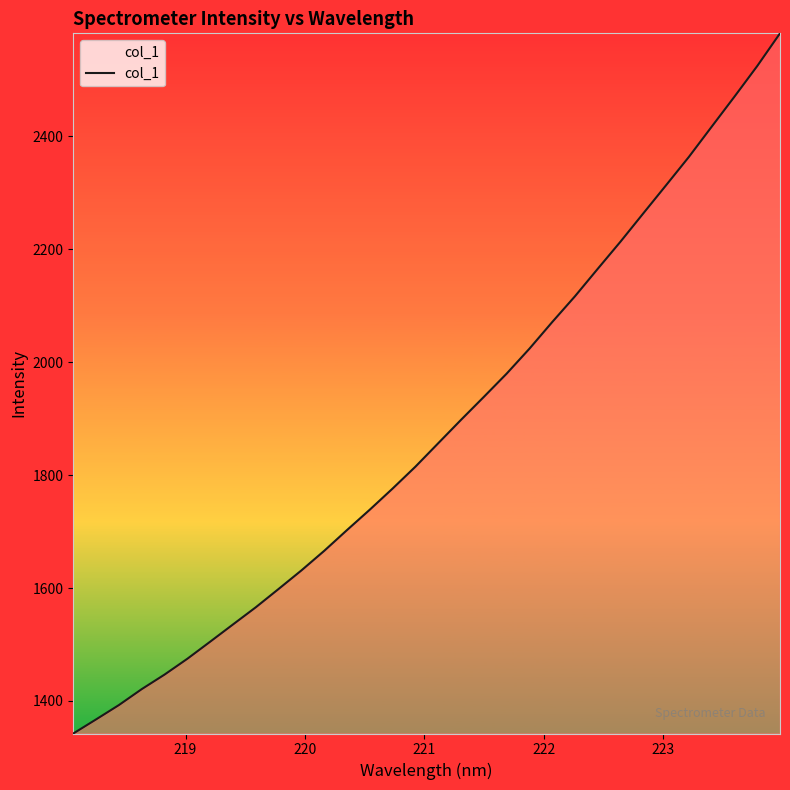

How many values are below 1856?

16